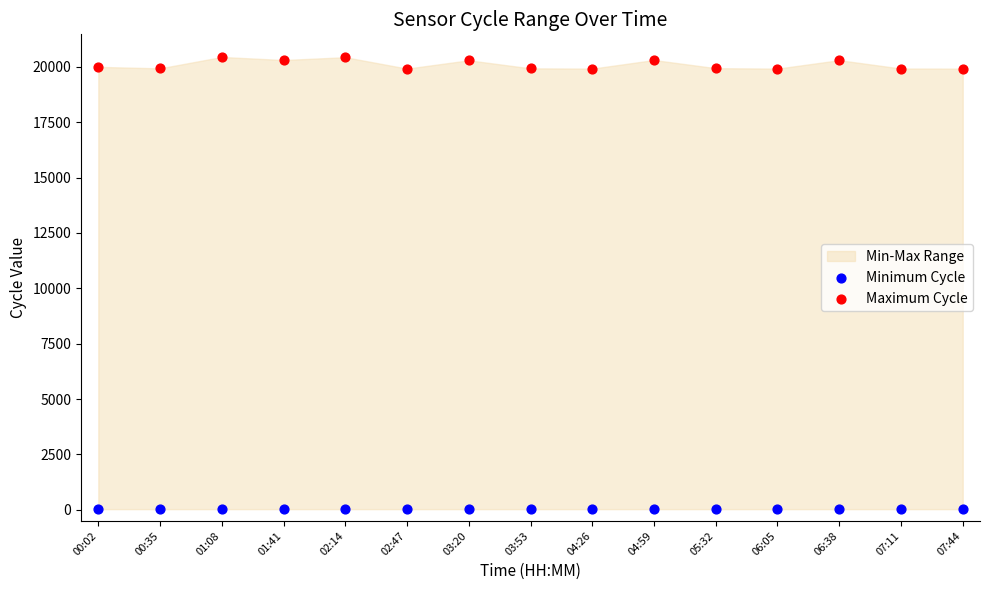

Which series reaches the maximum Y coordinate?

Maximum Cycle